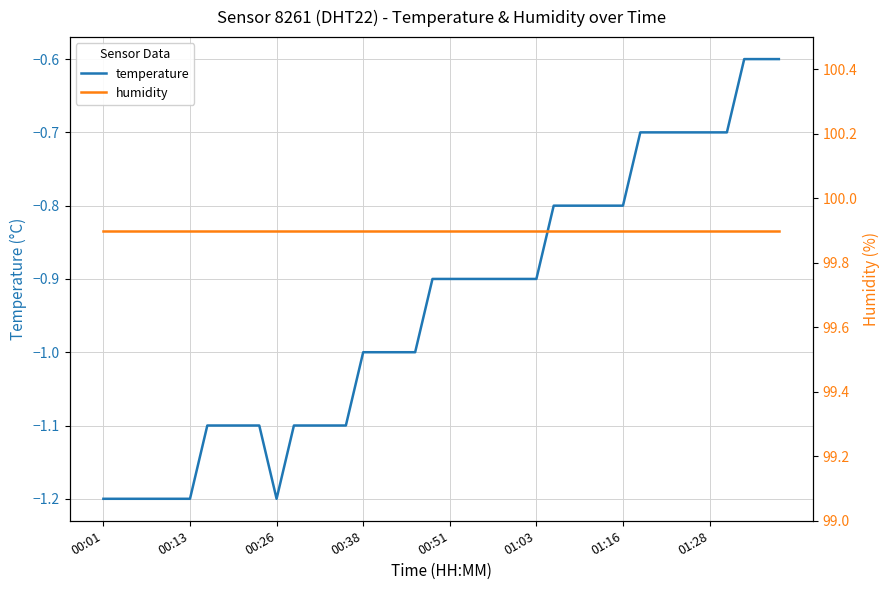

What is the highest value of the temperature series?

-0.6